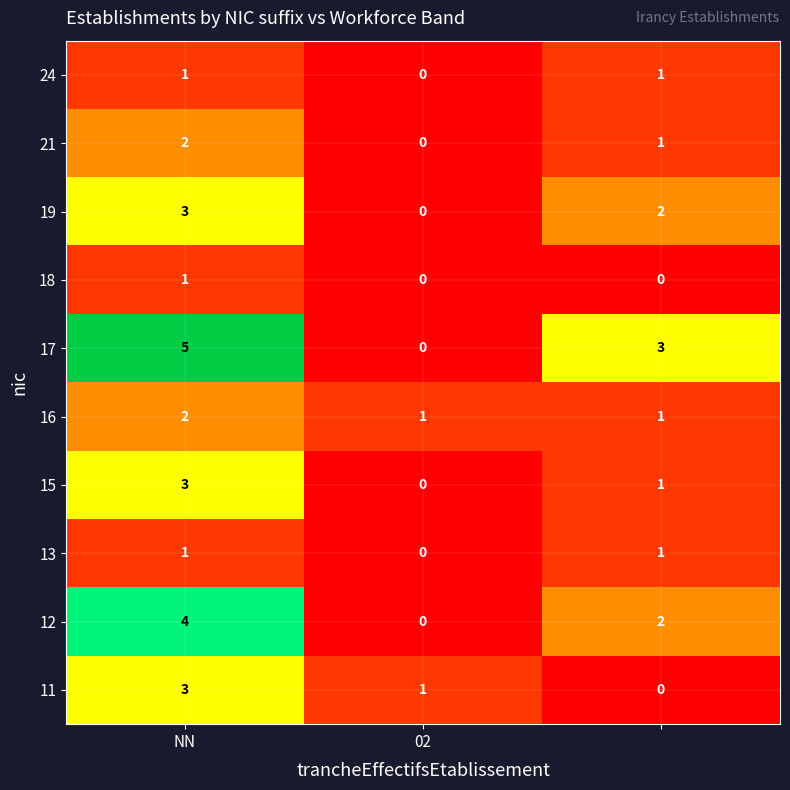

Reading left to right, extract all data points from this chart.

24: 1	0	1
21: 2	0	1
19: 3	0	2
18: 1	0	0
17: 5	0	3
16: 2	1	1
15: 3	0	1
13: 1	0	1
12: 4	0	2
11: 3	1	0